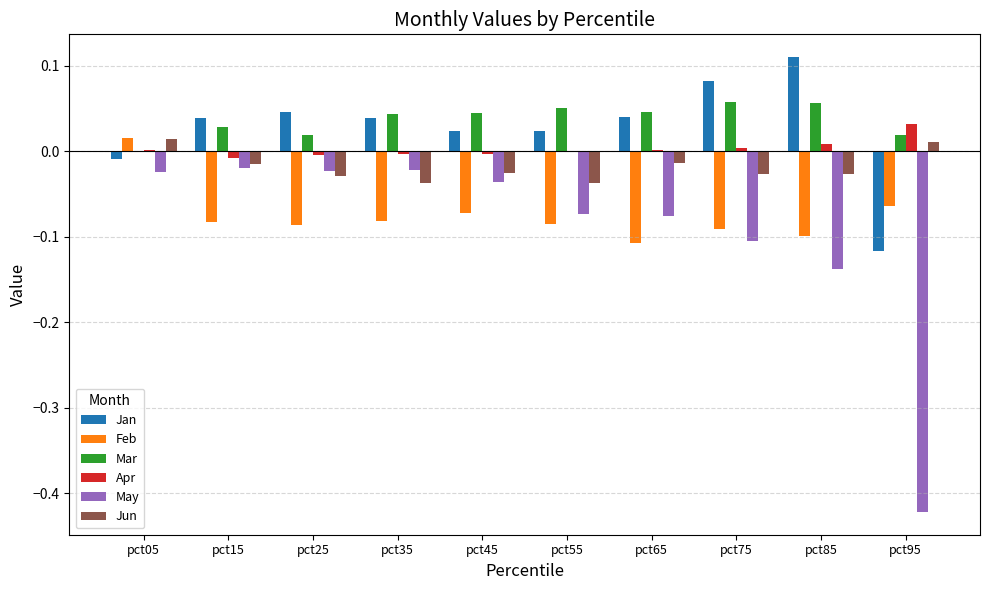

Which category has the highest value across all series?

pct85